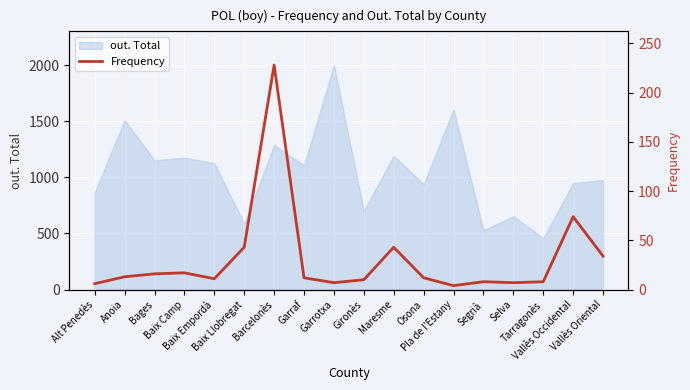

What is the difference between the maximum and second lowest values?

222